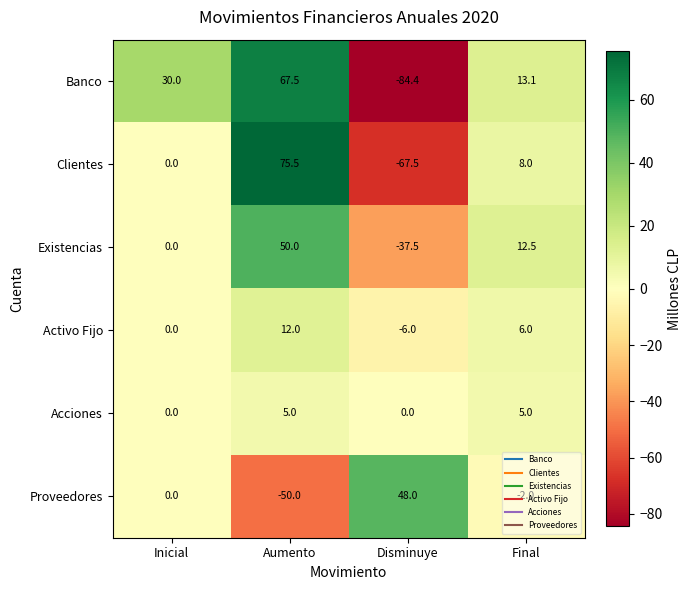

What is the sum of the Clientes values at Final and Inicial?

8.0